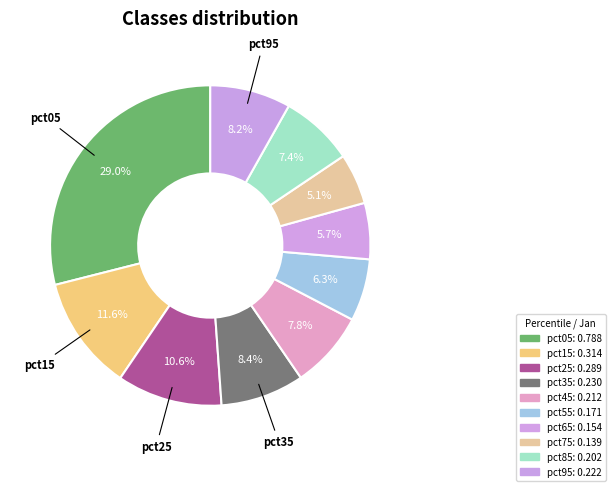

To the nearest percent, what portion does pct55 represent?

6%